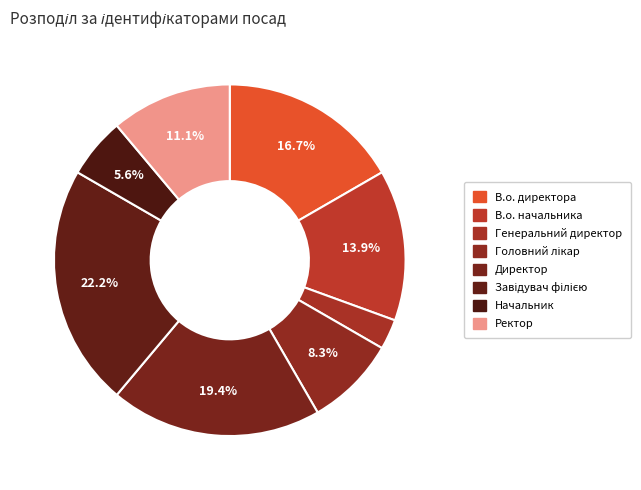

Approximately how many times larger is the value at Начальник compared to Ректор?

0.5